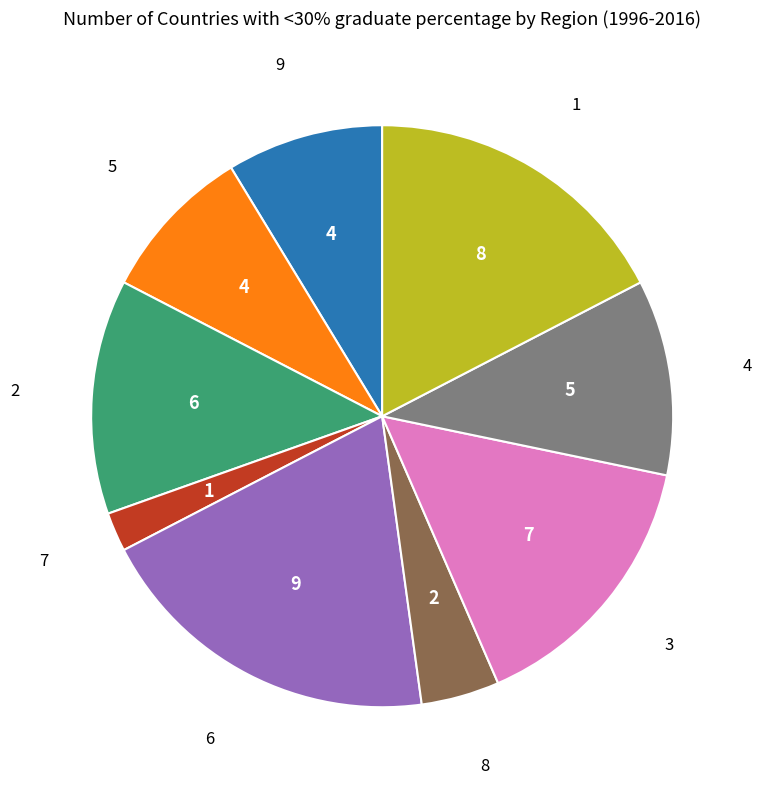

Is there a majority slice in this chart?

No